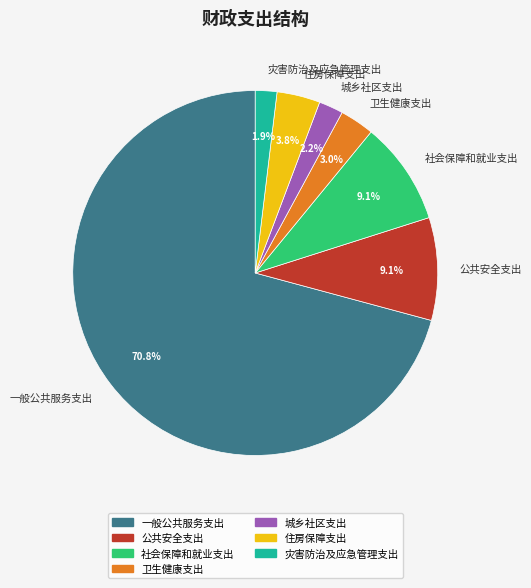

To the nearest percent, what is the combined percentage of 卫生健康支出 and 城乡社区支出?

5%